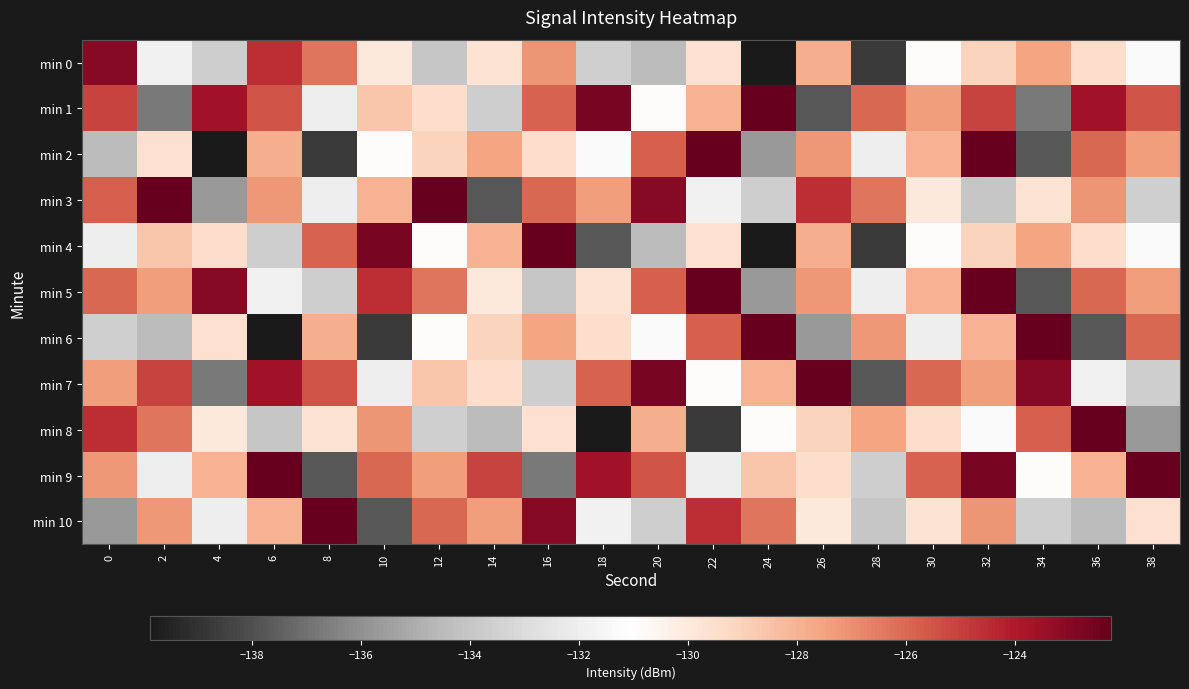

At which category is the sum across all series the highest?

32